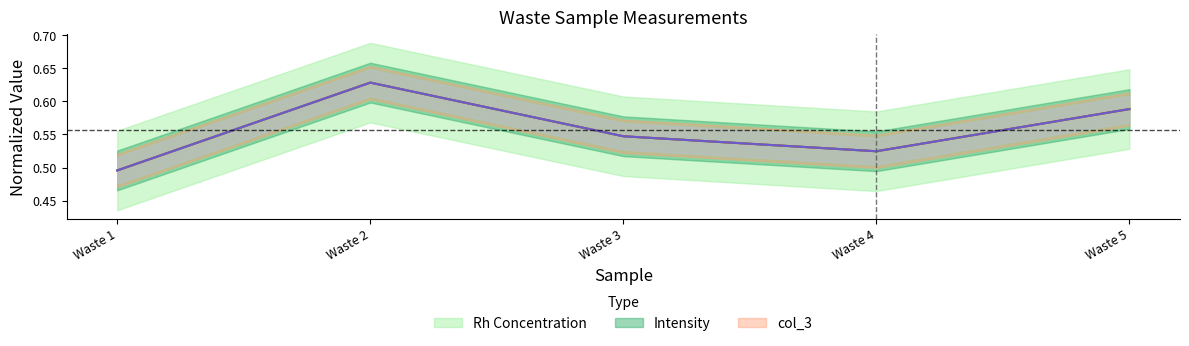

What is the total value across all series at Waste 5?

1.8